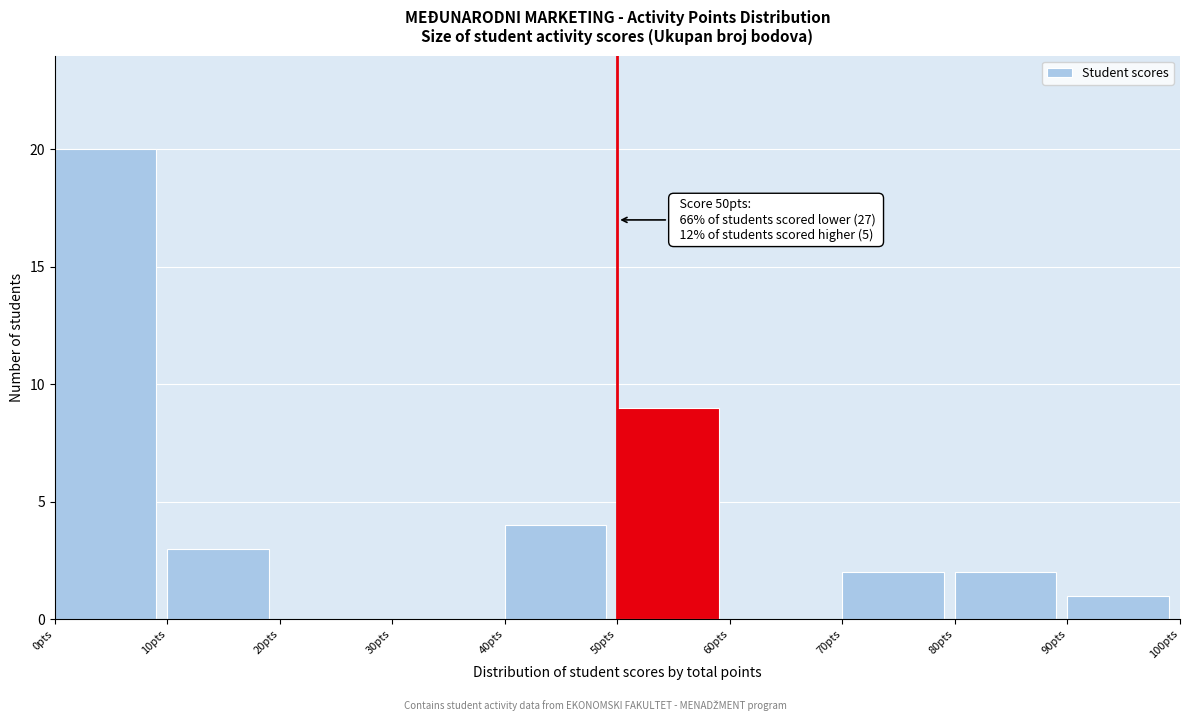

Which range on the x-axis has the tallest bar?

0 to 10